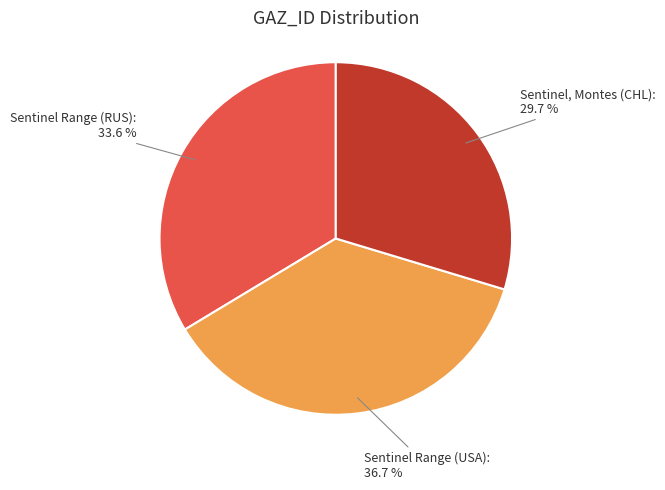

What is the ratio of the value at Sentinel Range (RUS) to the value at Sentinel Range (USA)?

0.9